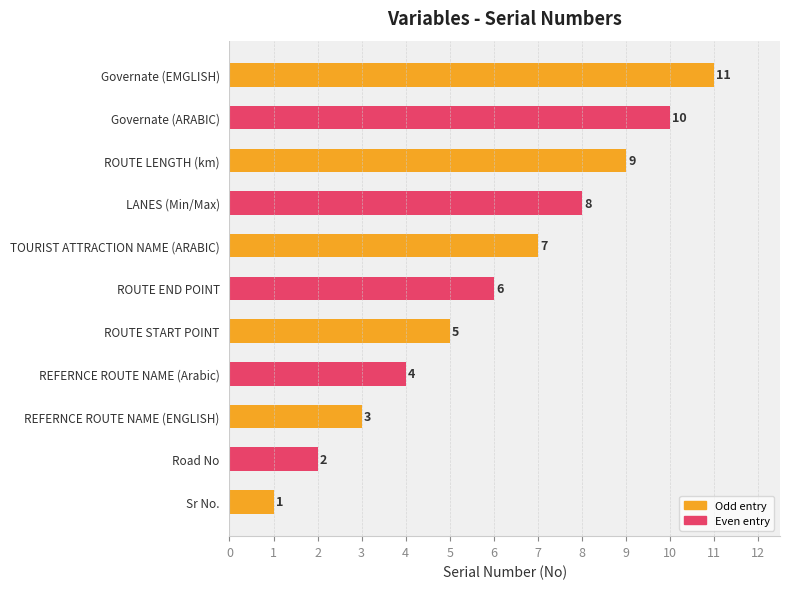

Approximately how many times larger is the value at REFERNCE ROUTE NAME (ENGLISH) compared to Governate (ARABIC)?

0.3